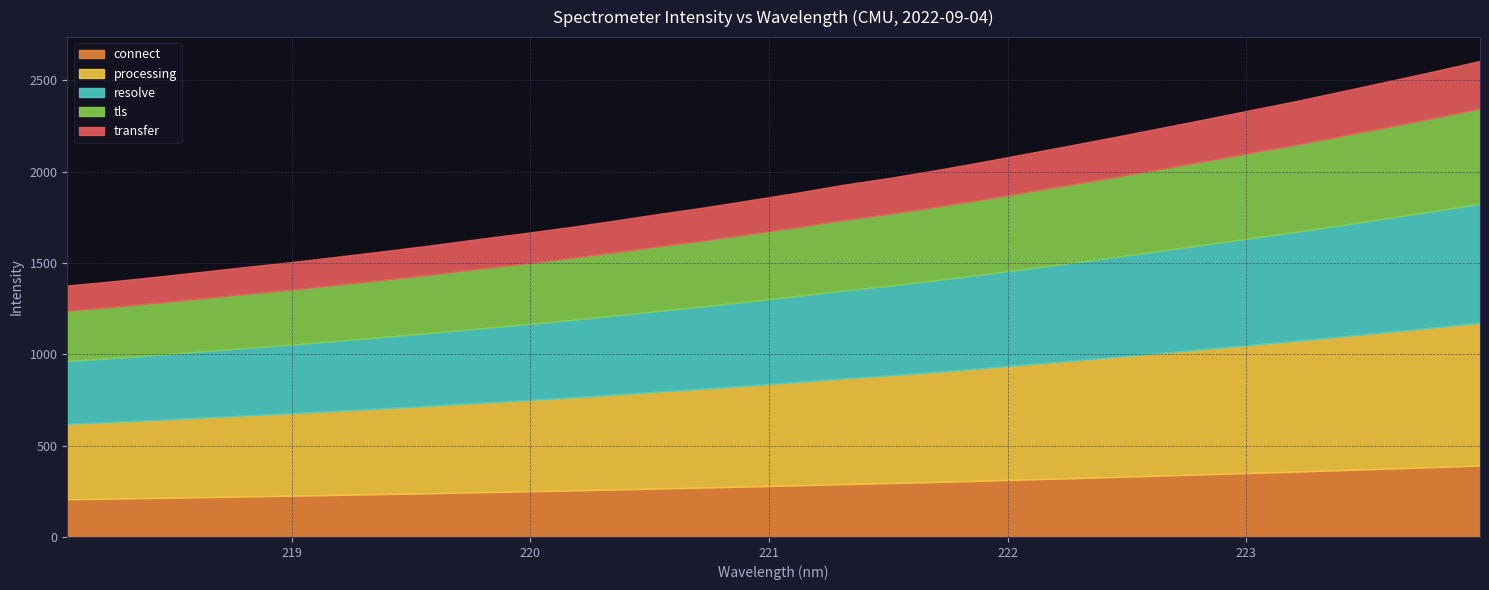

Where does the data first go above 1885?

221.1174